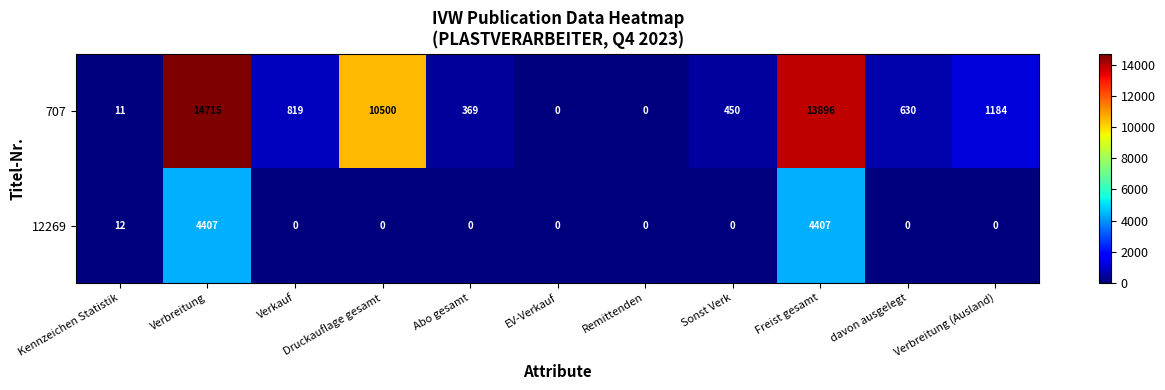

Where is 707 nearest to the value 7357?

Druckauflage gesamt